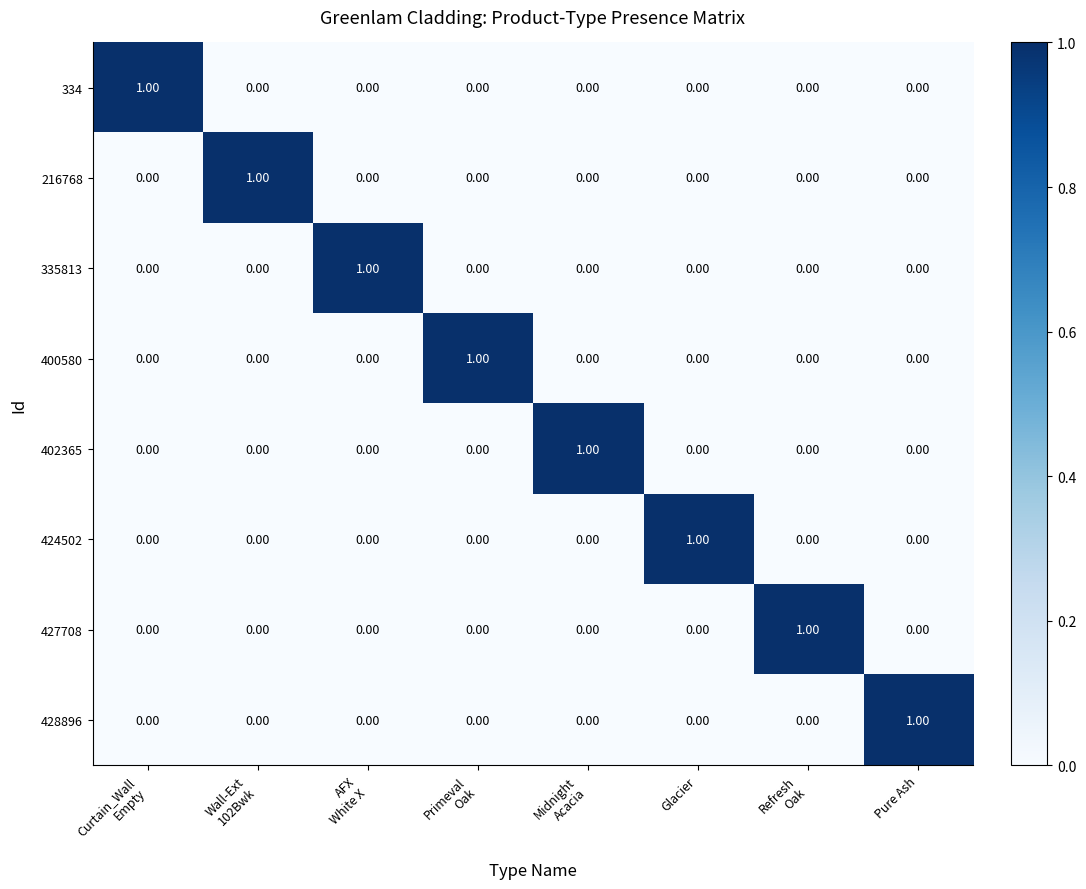

At how many categories does at least one series exceed 0?

8